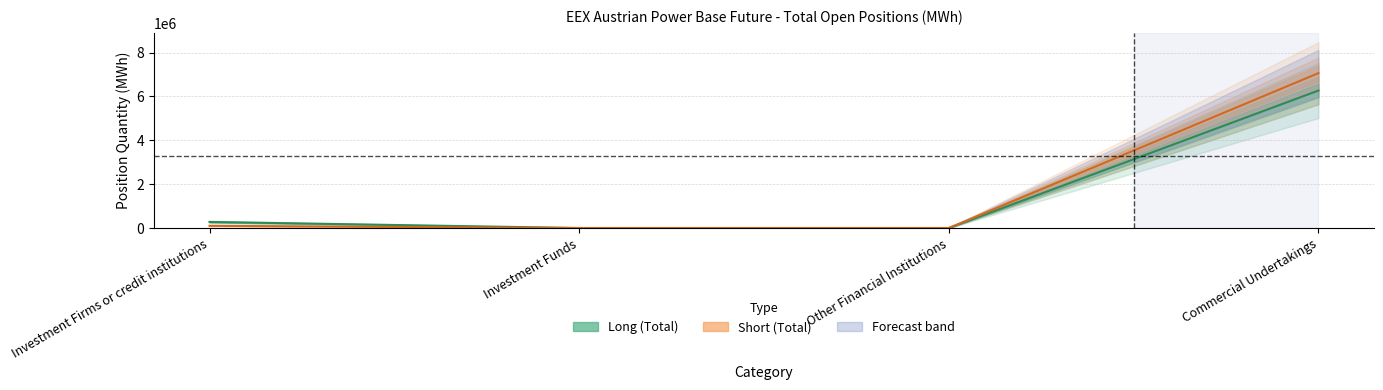

Which has a higher value, Investment Funds or Other Financial Institutions?

Investment Funds